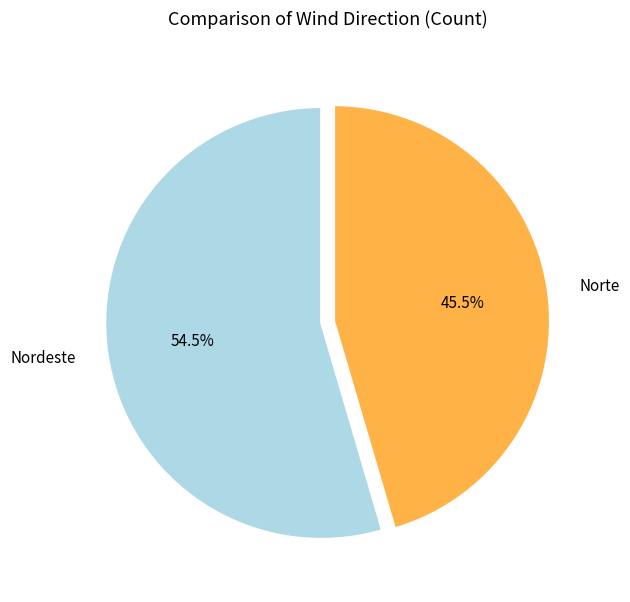

To the nearest percent, what is the average slice percentage?

50%